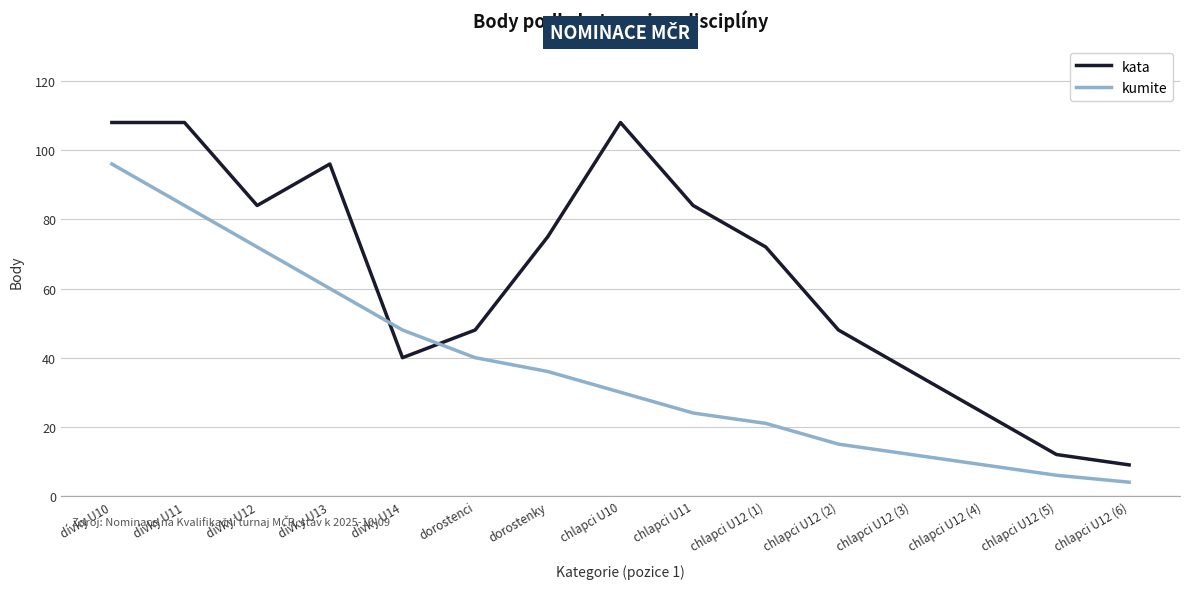

Between chlapci U12 (2) and chlapci U12 (6), which series saw the biggest shift?

kata